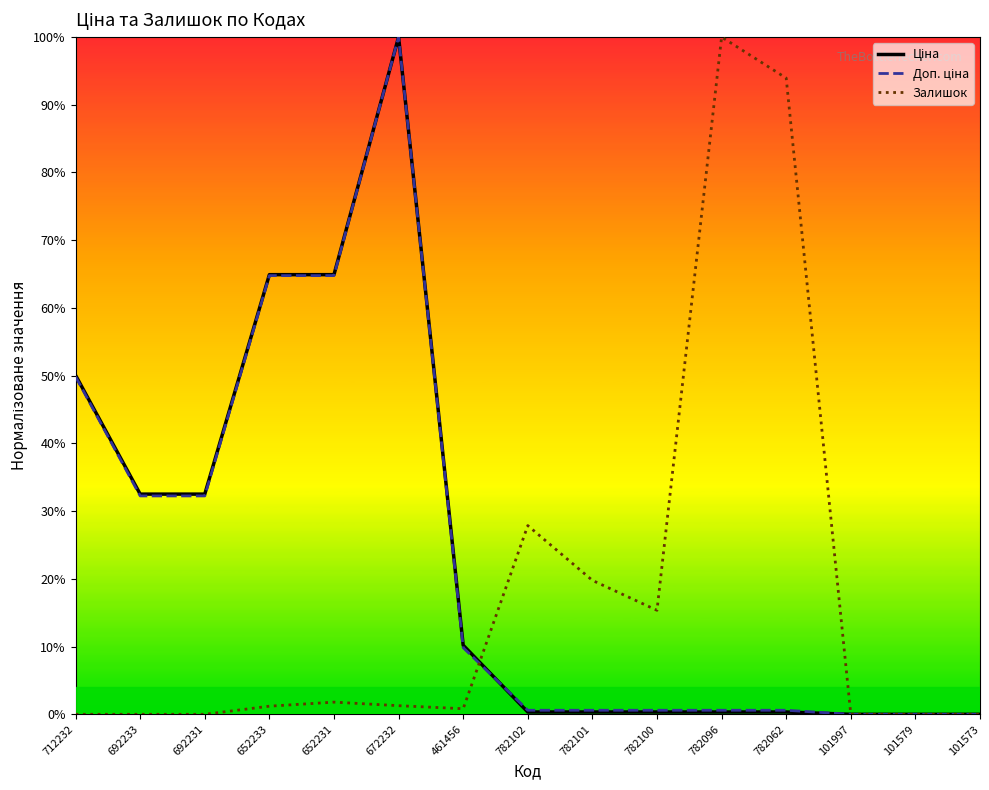

At which category is the sum across all series the highest?

672232